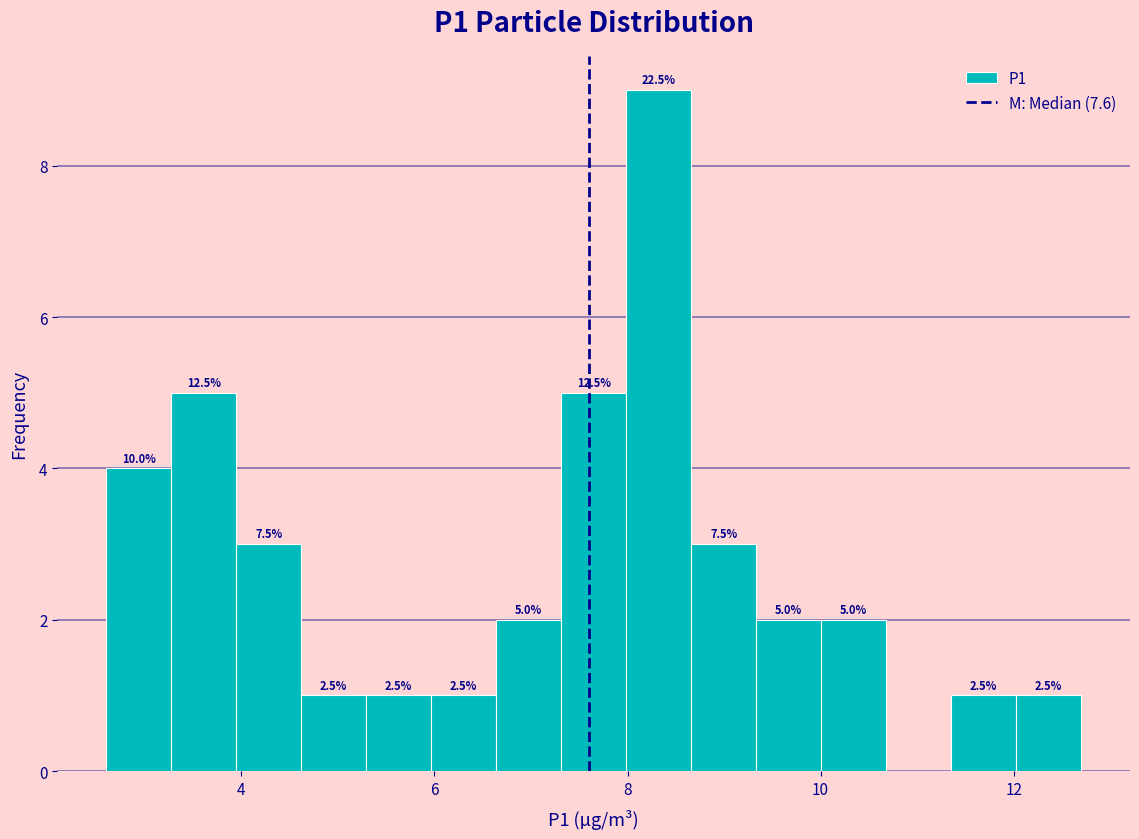

Read against the x-axis, roughly where is the centre of the tallest bar?

8.4